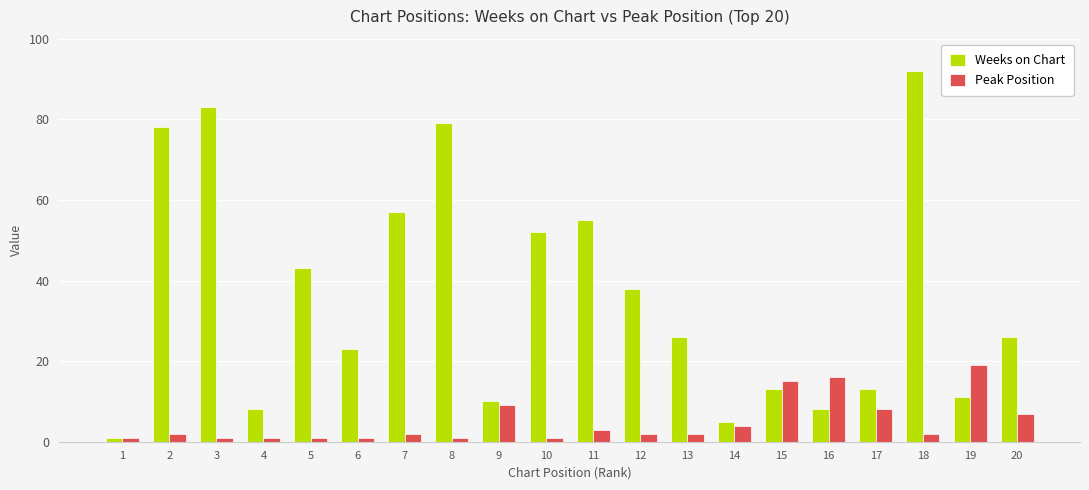

At which category is the sum across all series the highest?

18